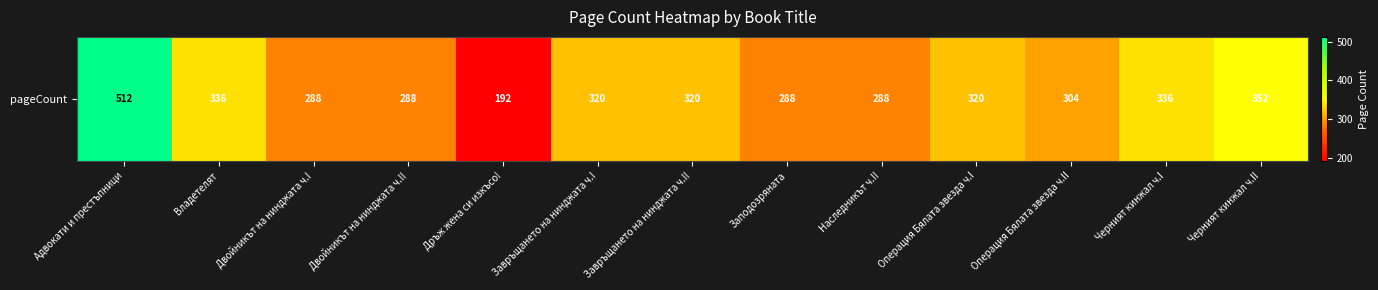

What is the smallest value displayed?

192